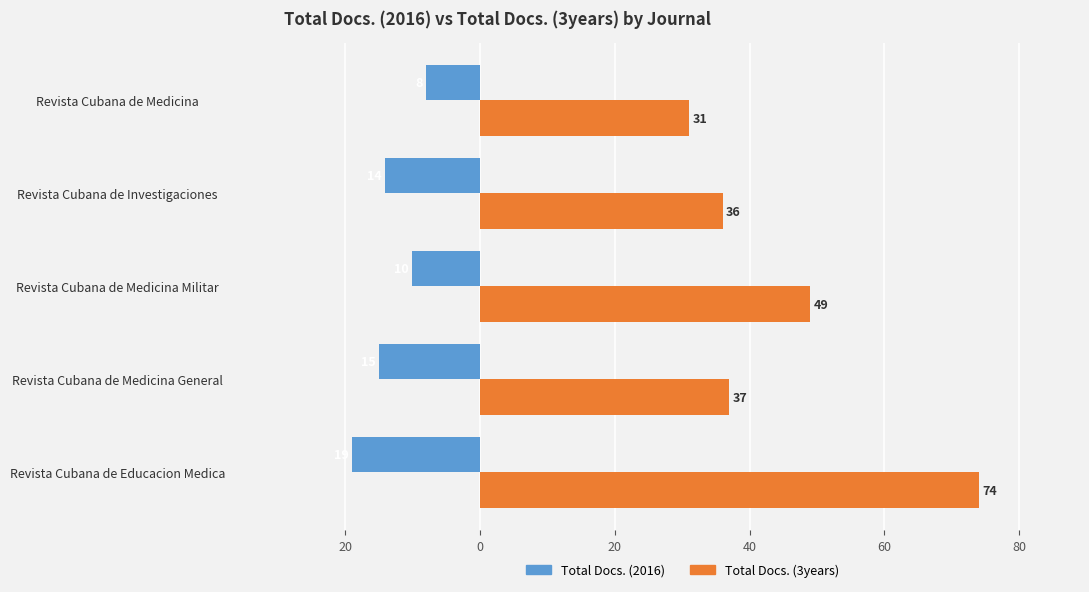

What is the sum of all Total Docs. (3years) values?

227